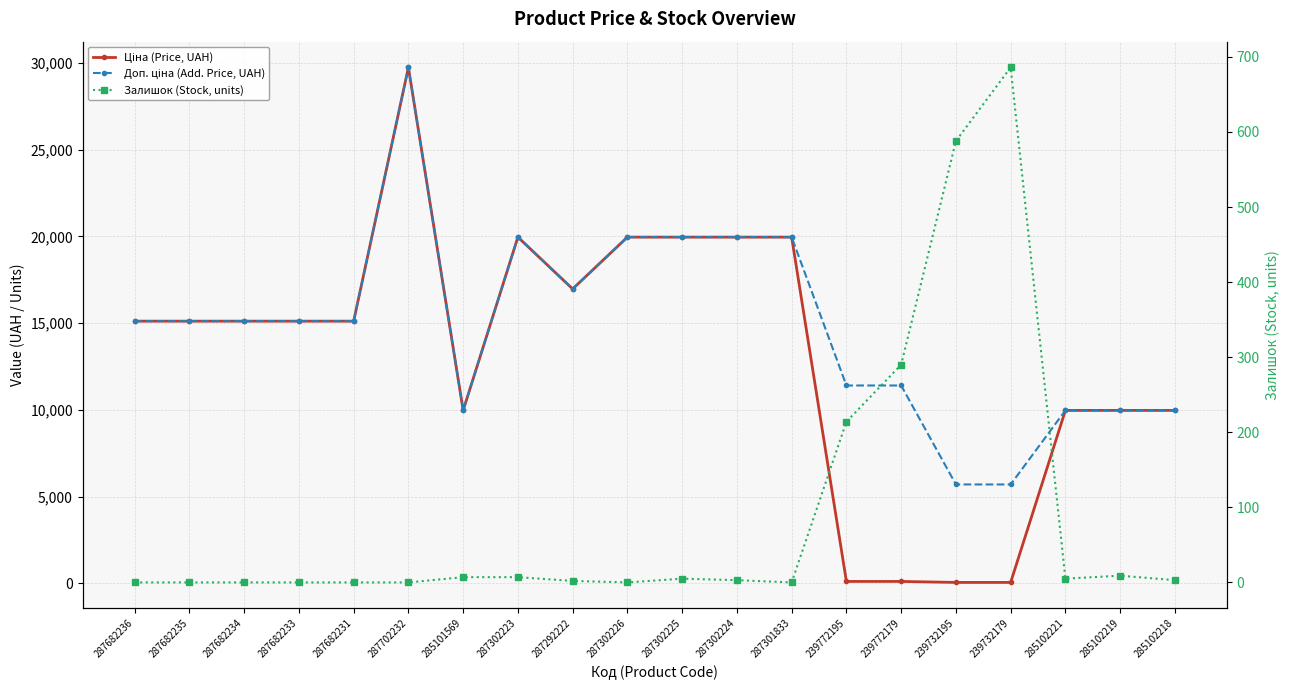

Which series has the largest range (max minus min)?

Ціна (Price, UAH)